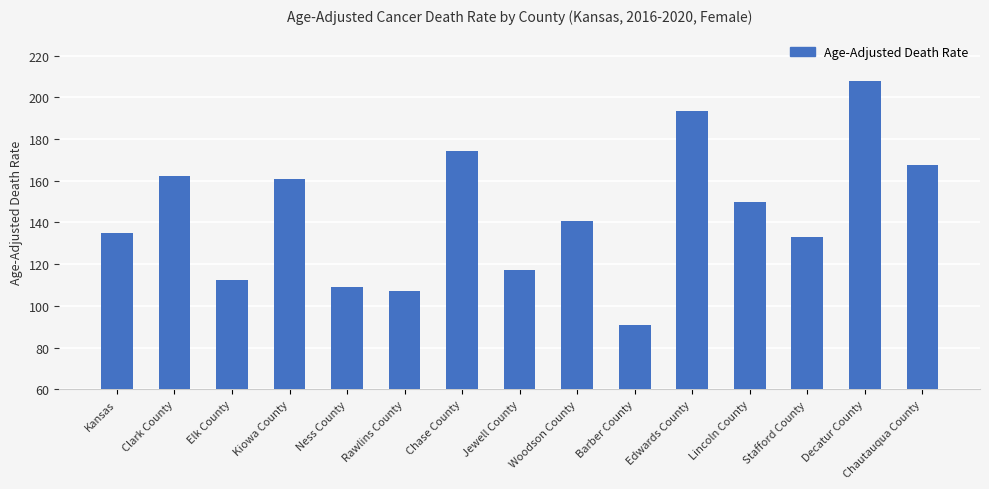

Rank the categories by value from highest to lowest.

Decatur County, Edwards County, Chase County, Chautauqua County, Clark County, Kiowa County, Lincoln County, Woodson County, Kansas, Stafford County, Jewell County, Elk County, Ness County, Rawlins County, Barber County